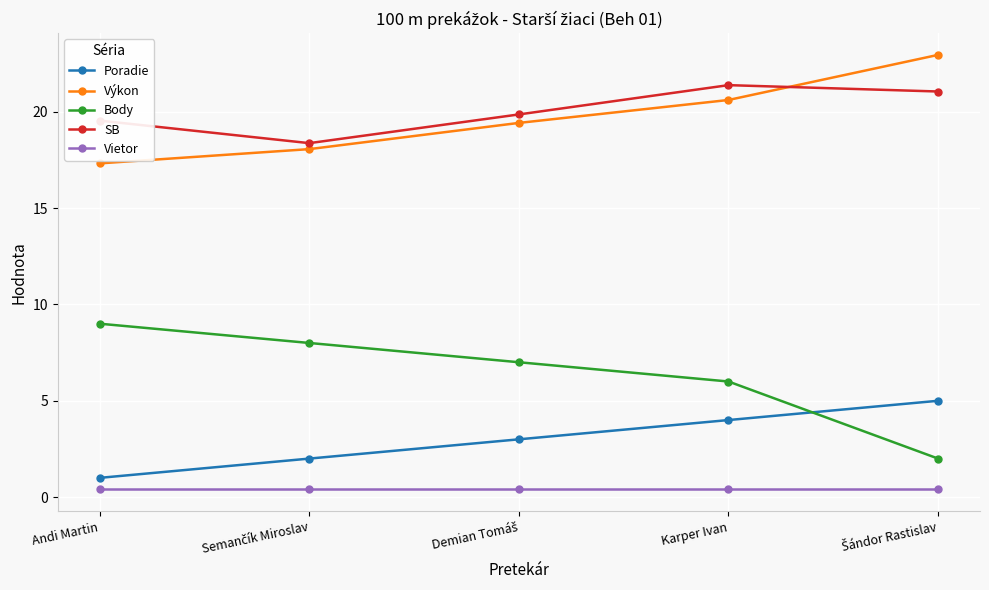

What is the sum of all Poradie values?

15.0